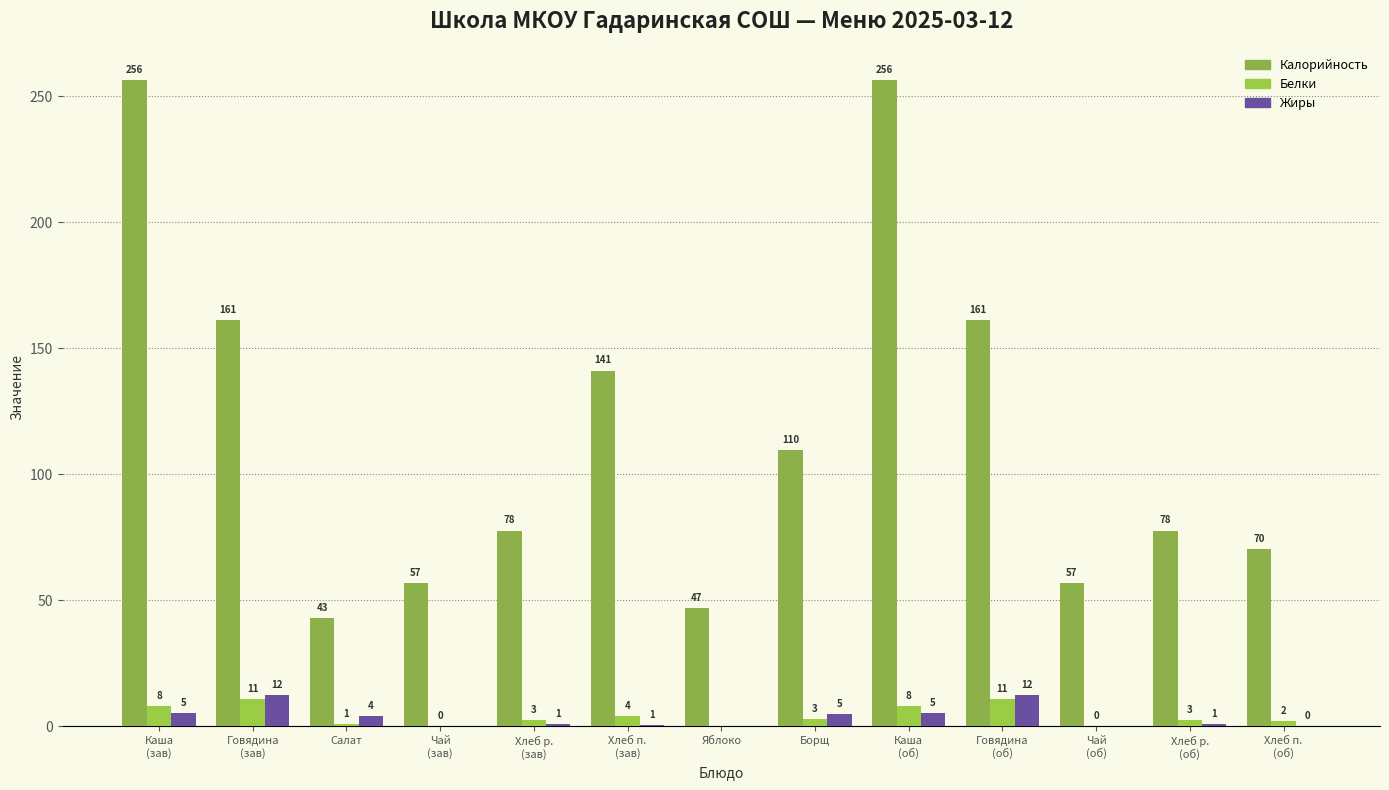

Are the bars horizontal?

No